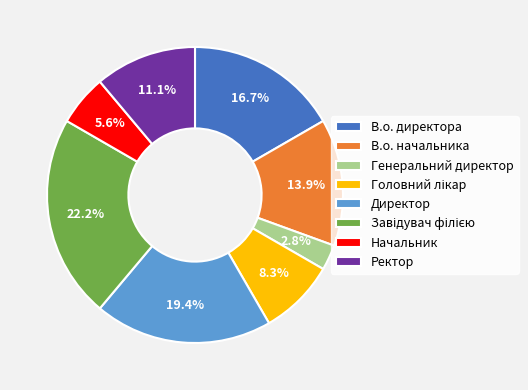

The Ректор slice represents 19% of the pie. True or false?

False